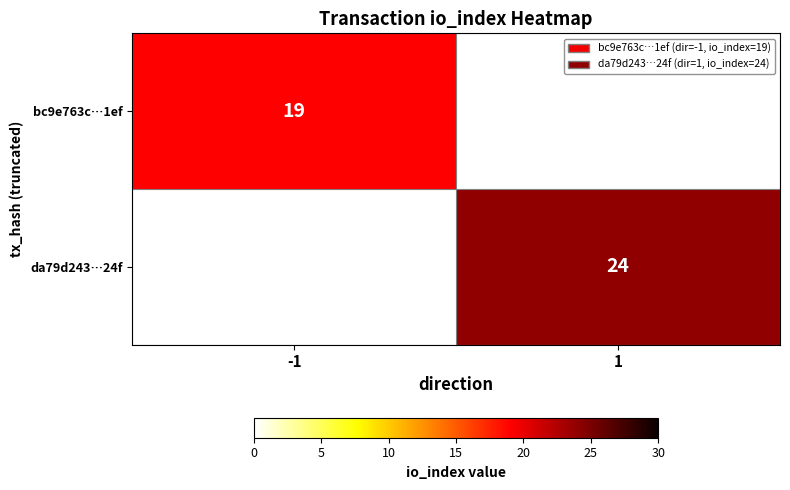

True or false: bc9e763c…1ef has a value of 27 at -1.

False